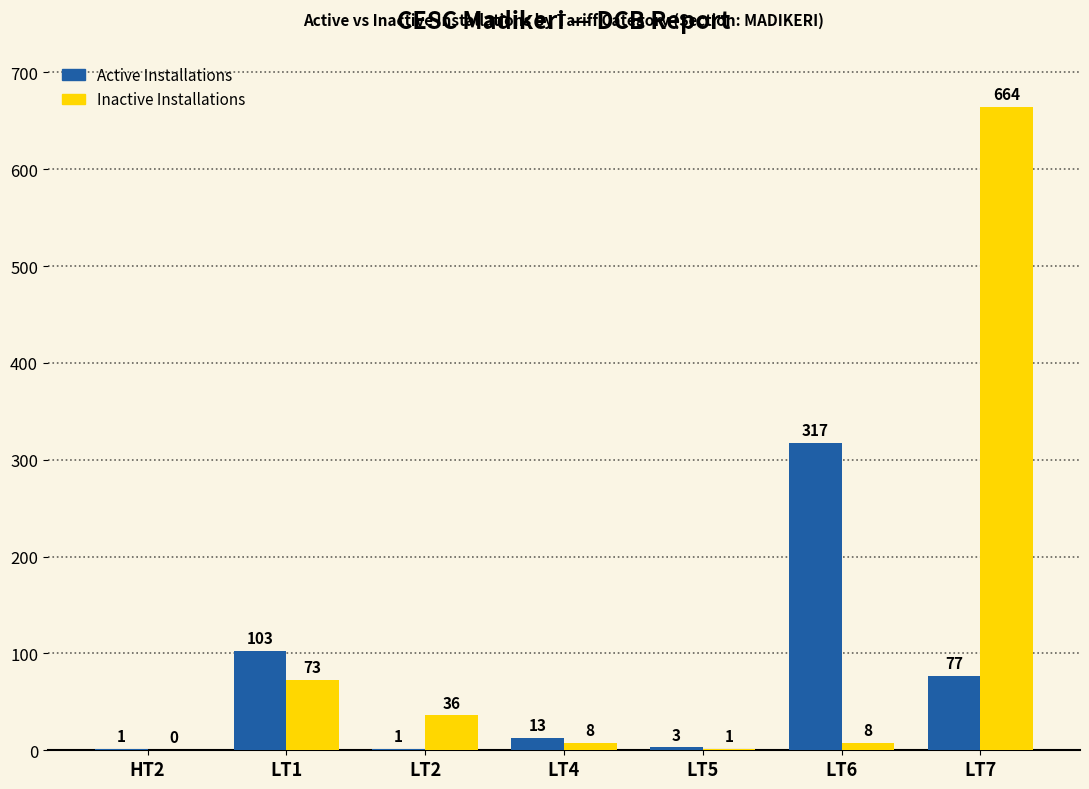

The value of Active Installations at LT7 is 77. True or false?

True